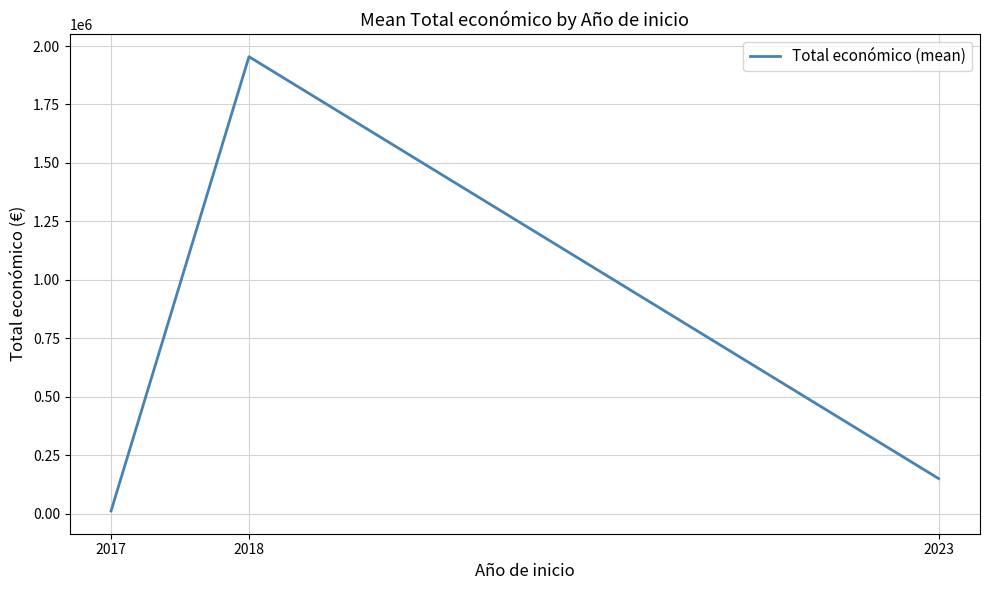

Is it true that the value at 2023 is 150000.0?

True